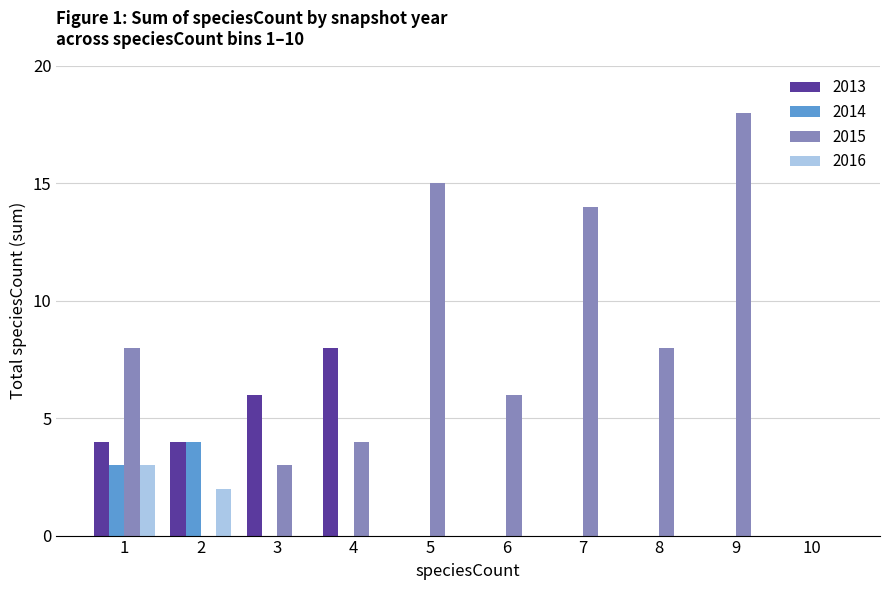

What is the sum of the 2016 values at 1 and 7?

3